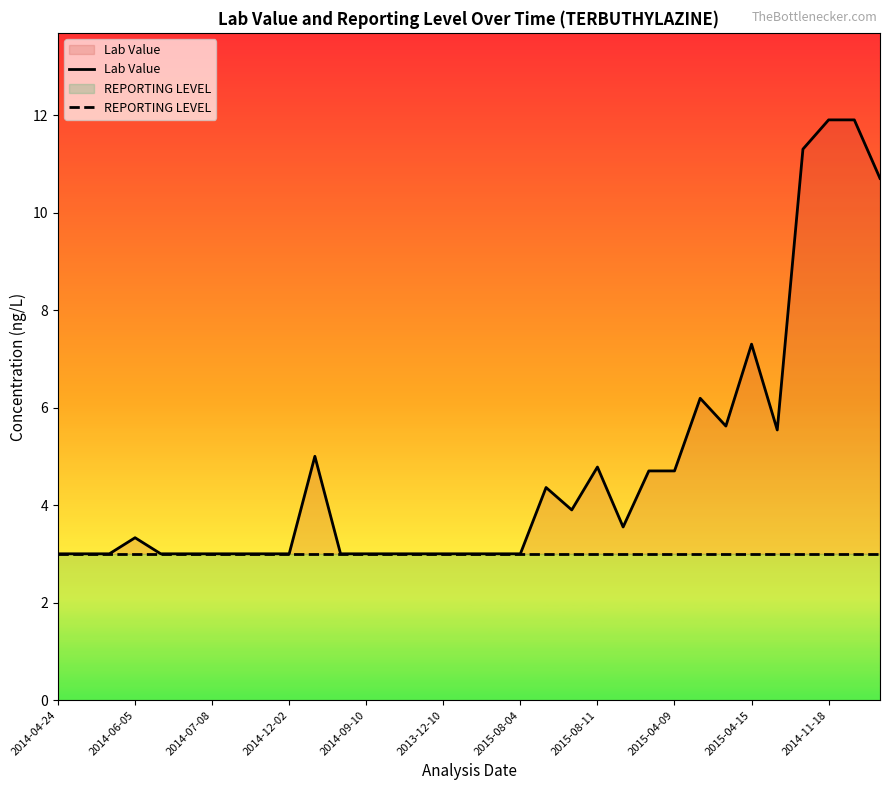

What is the sum of the REPORTING LEVEL values at 2015-04-15 and 2014-11-18?

6.0